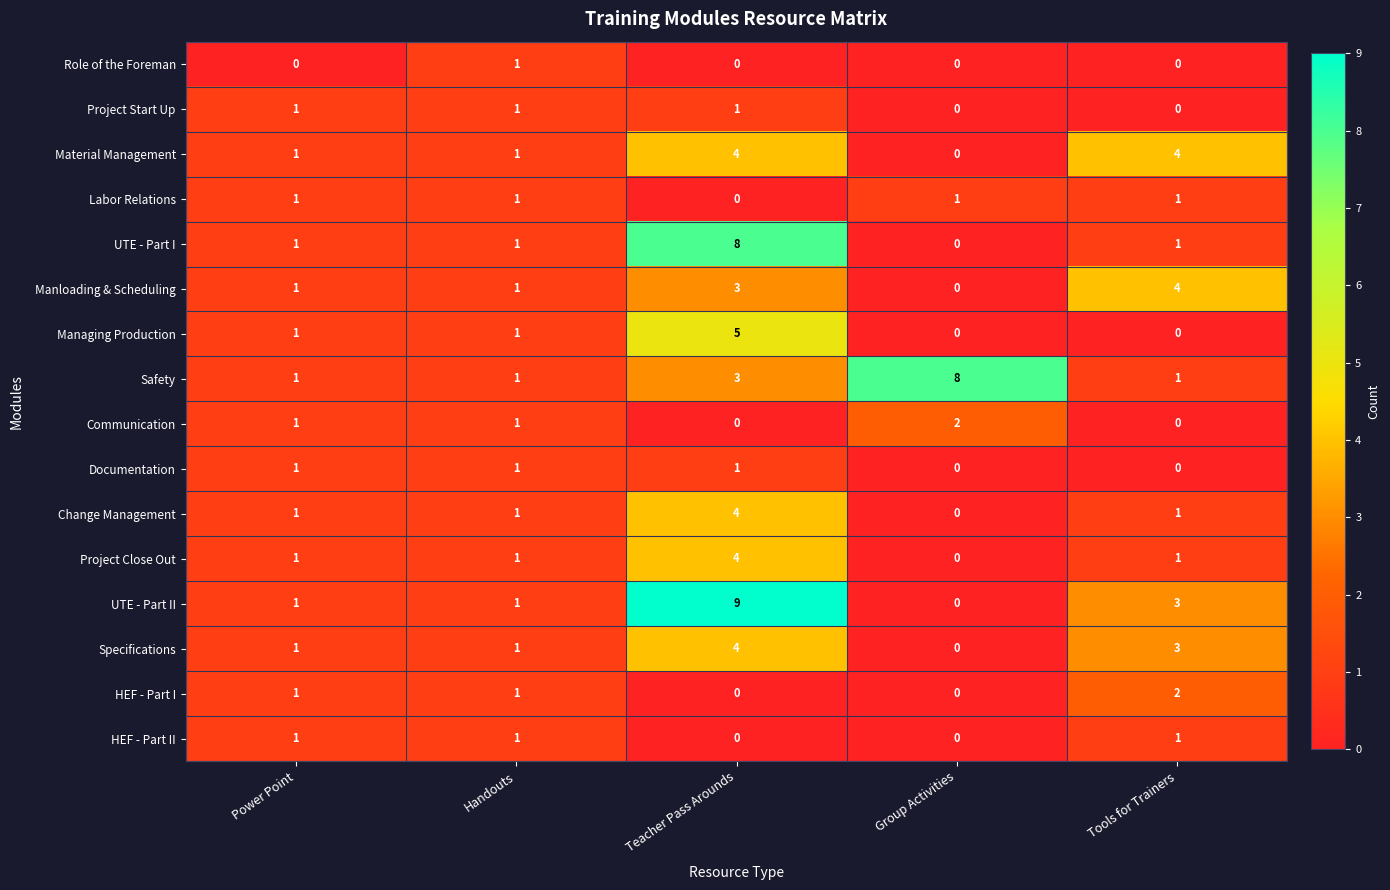

Which category has the lowest value in the Material Management series?

Group Activities